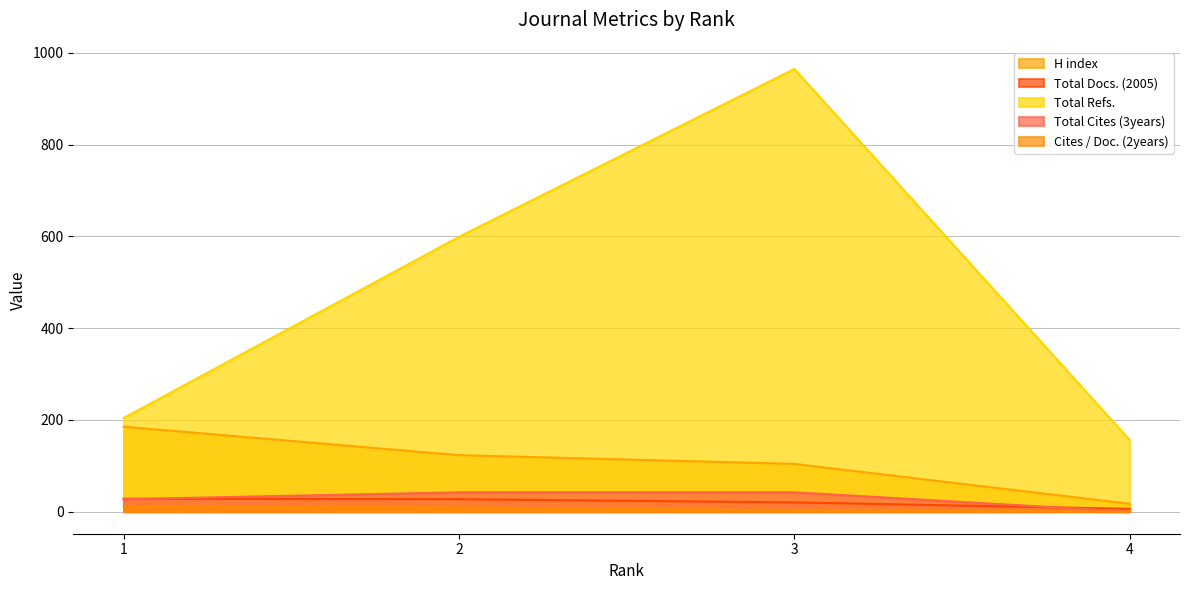

How many lines are shown in the chart?

5